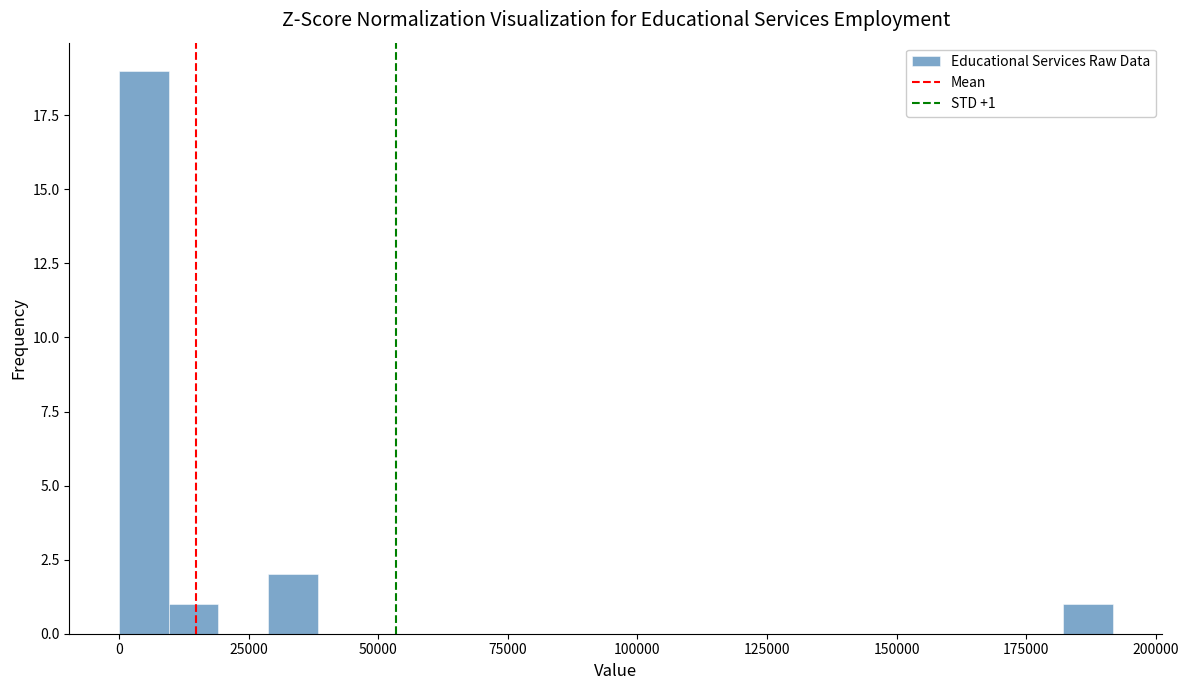

Around what value on the x-axis is the tallest bar? Give the approximate position of its centre, as read against the axis.

5000